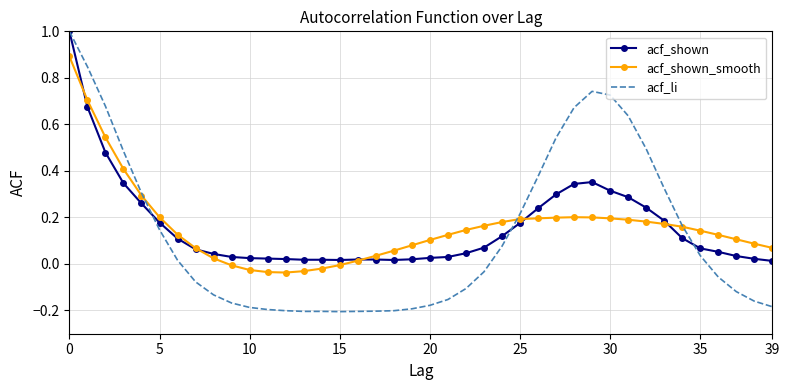

How many series are shown in this chart?

3